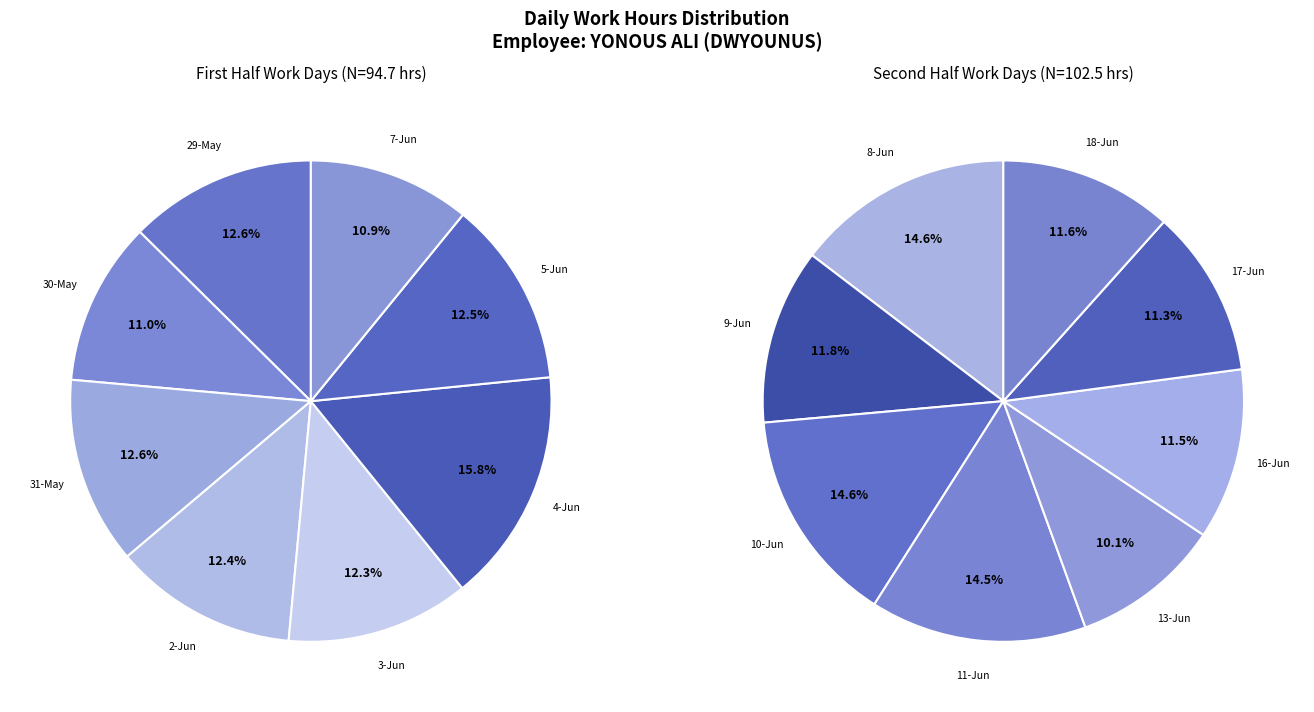

Is the sum of 13-Jun and 4-Jun greater than half?

No